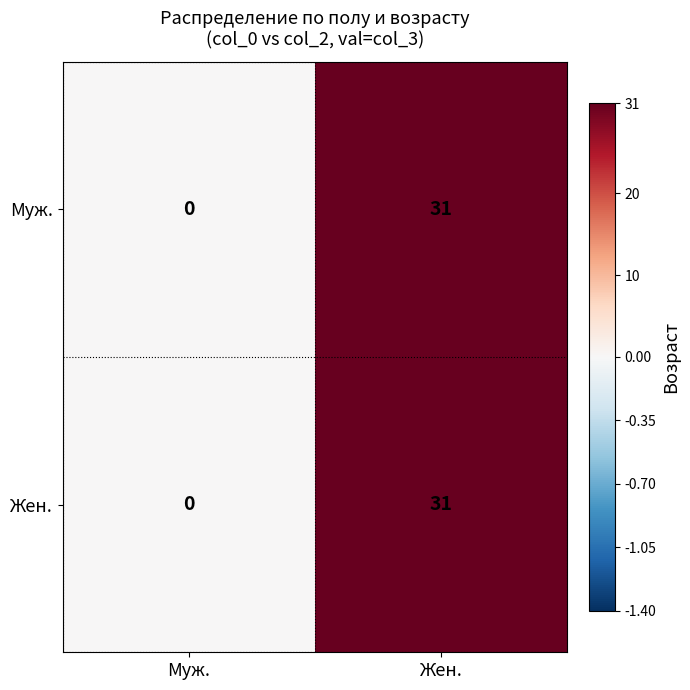

The value of Жен. at Жен. is 31. True or false?

True